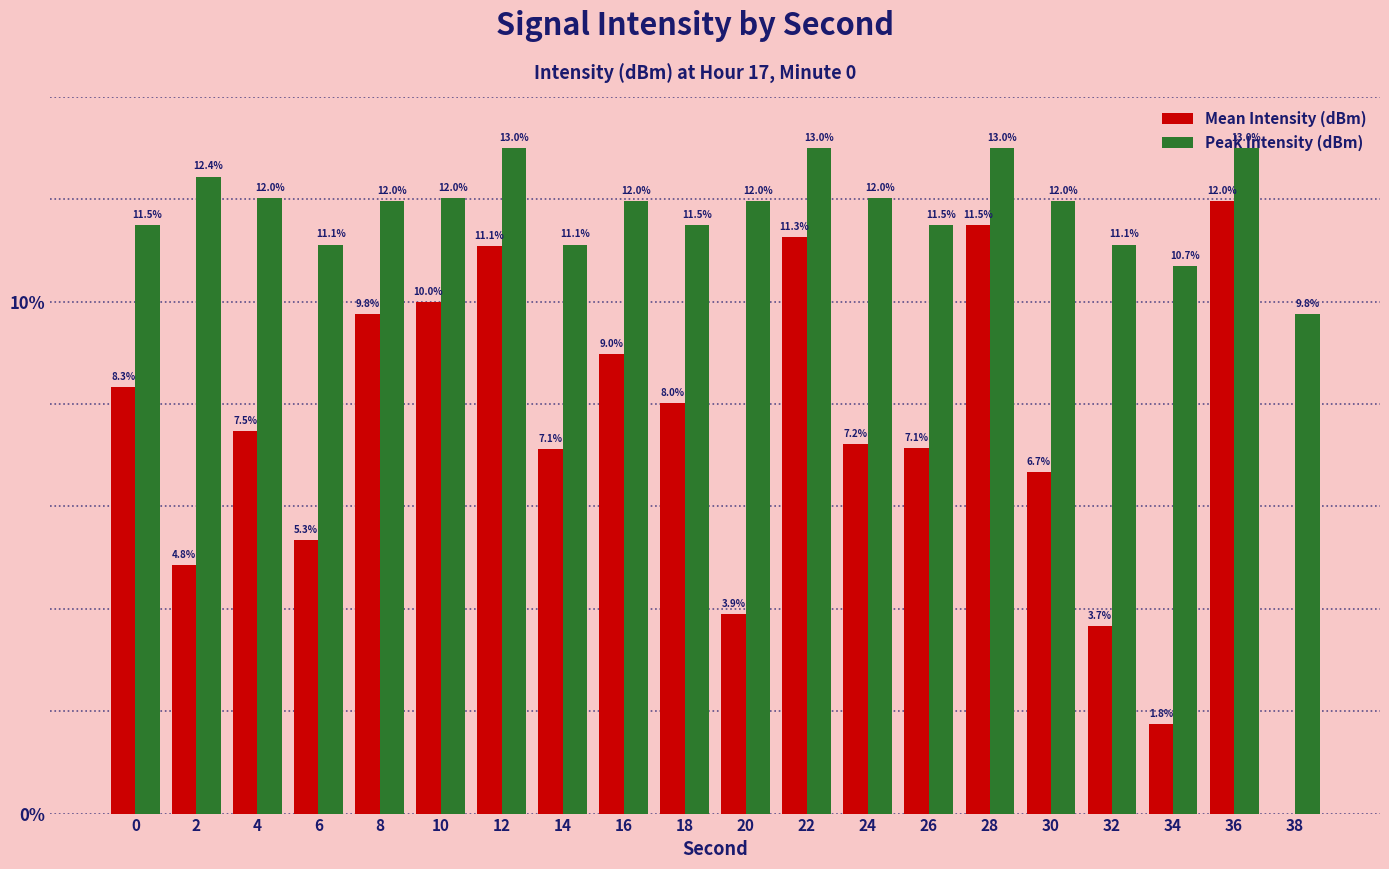

What is the approximate value of Peak Intensity (dBm) at 30?

12.0